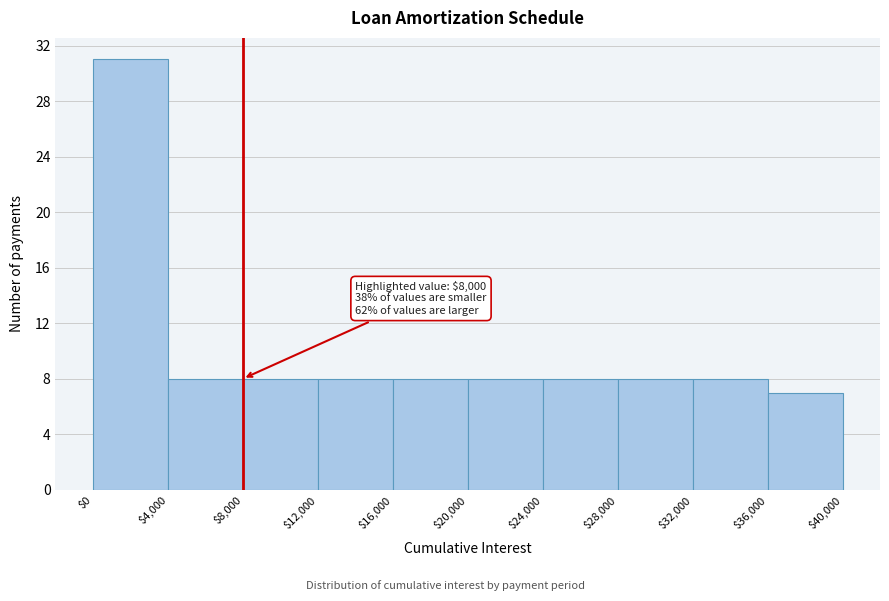

Which range on the x-axis has the tallest bar?

$0 to $4,000